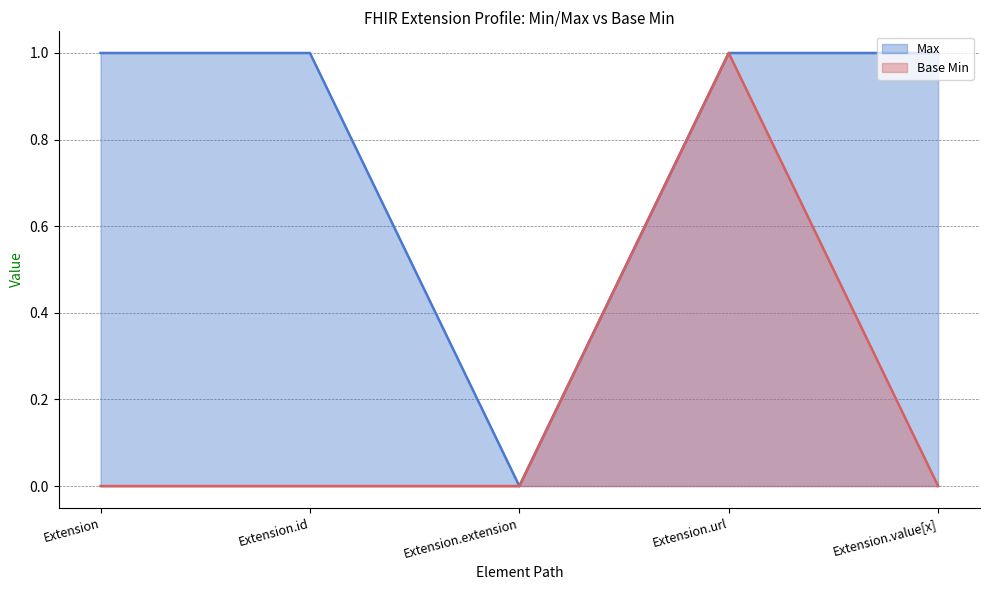

What is the sum of all Max line values?

4